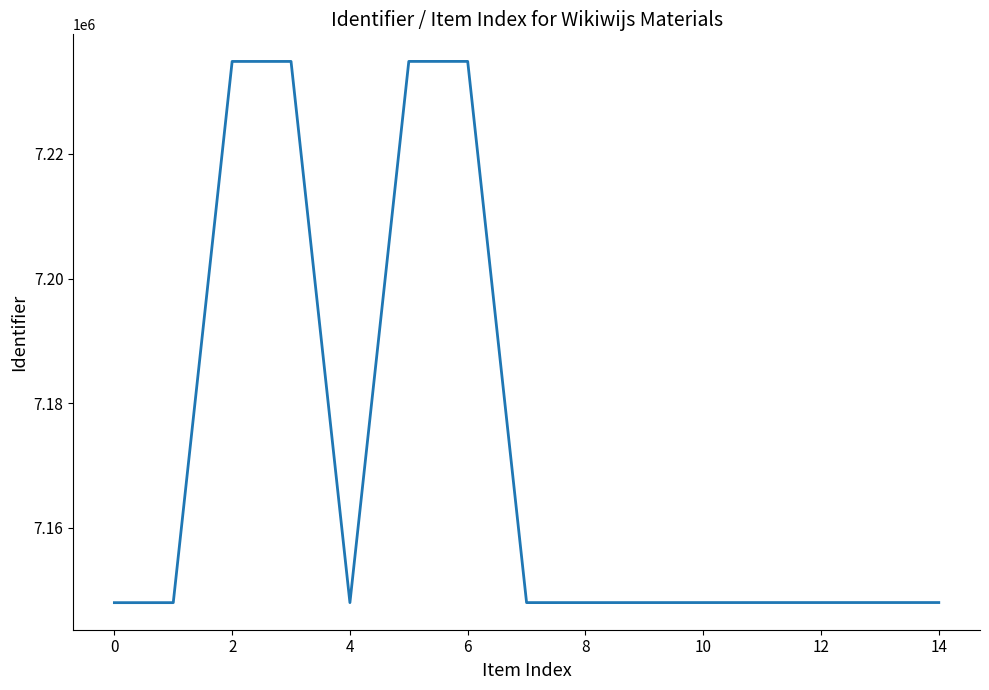

What is the greatest value displayed?

7234861